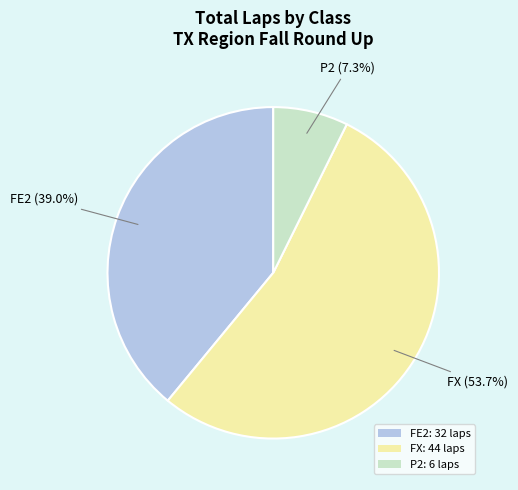

Is there any slice that represents more than half of the pie?

Yes